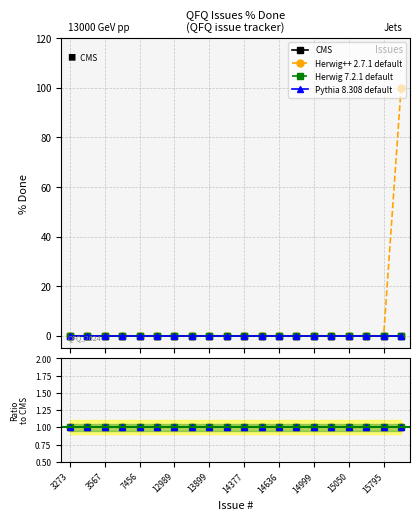

What position from the left is 3273?

1